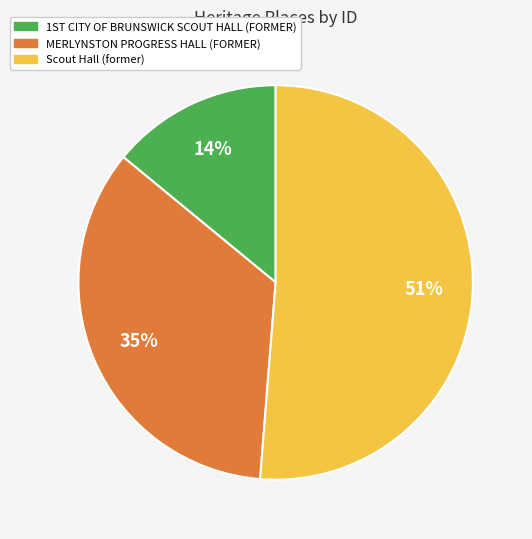

To the nearest percent, what is the combined percentage of MERLYNSTON PROGRESS HALL (FORMER) and Scout Hall (former)?

86%